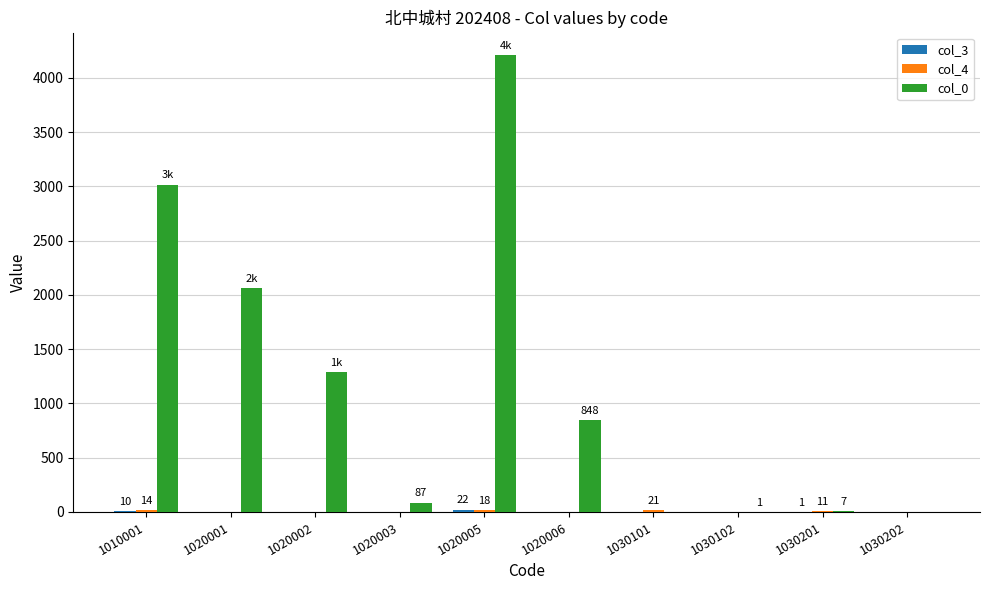

Which series changed the most between 1010001 and 1030201?

col_0